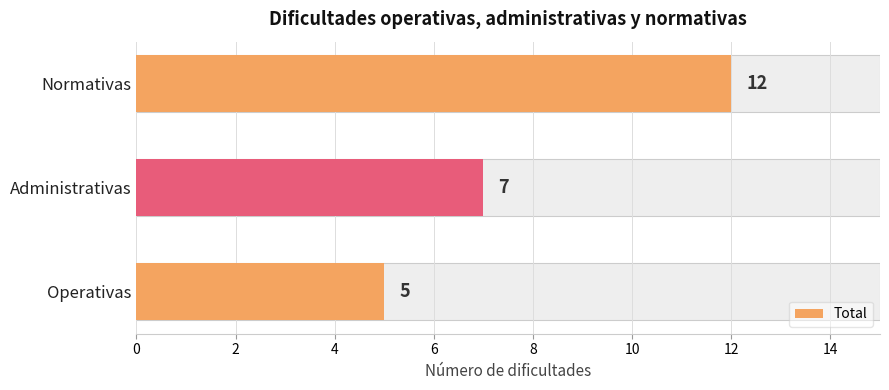

Read the value at Normativas.

12